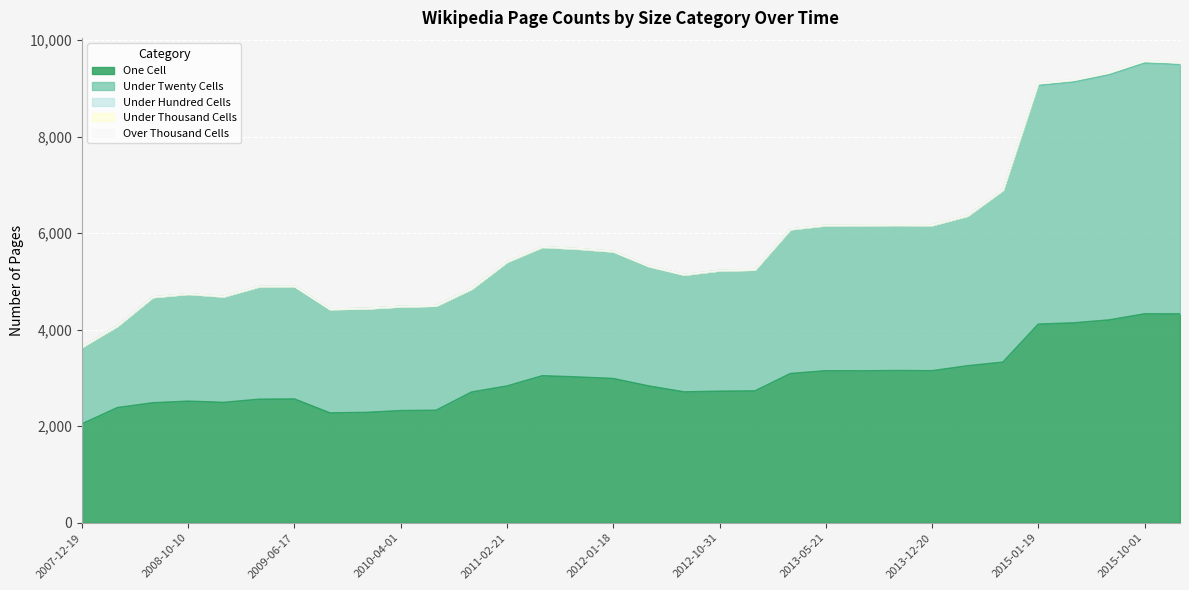

Reading left to right, extract all data points from this chart.

one_cell: 2048	2385	2485	2519	2493	2559	2564	2276	2285	2323	2330	2708	2833	3046	3020	2988	2834	2711	2725	2731	3091	3149	3147	3153	3149	3252	3327	4114	4141	4202	4328	4327
under_twenty_cells: 1595	1693	2191	2221	2194	2334	2336	2151	2154	2159	2167	2136	2571	2668	2656	2632	2481	2427	2501	2510	2989	3012	3016	3015	3015	3107	3566	4947	4990	5079	5194	5170
under_hundred_cells: 0	0	0	2	2	2	2	0	0	0	0	2	2	2	2	2	2	2	2	2	2	2	2	2	2	2	2	40	43	45	46	34
under_thousand_cells: 0	0	0	0	0	0	0	0	0	0	0	0	0	0	0	0	0	0	0	0	0	0	0	0	0	0	0	0	0	0	0	0
over_thousand_cells: 0	0	0	0	0	0	0	0	0	0	0	0	0	0	0	0	0	0	0	0	0	0	0	0	0	0	0	0	0	0	0	0